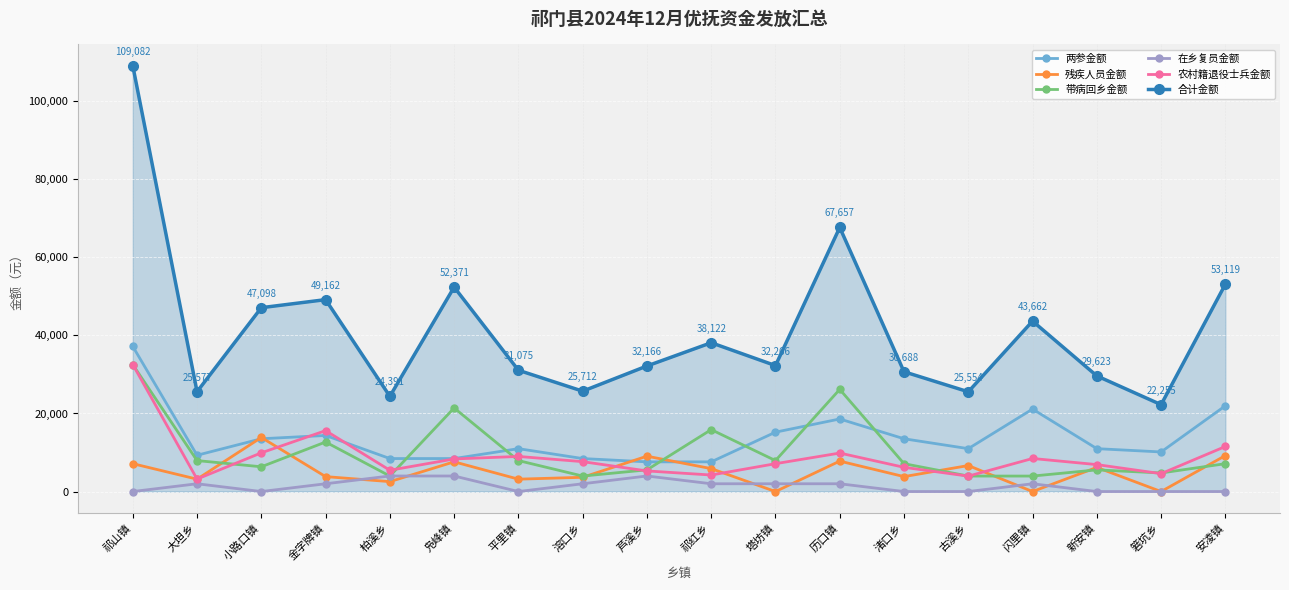

What is the label of the 15th point from the left?

闪里镇